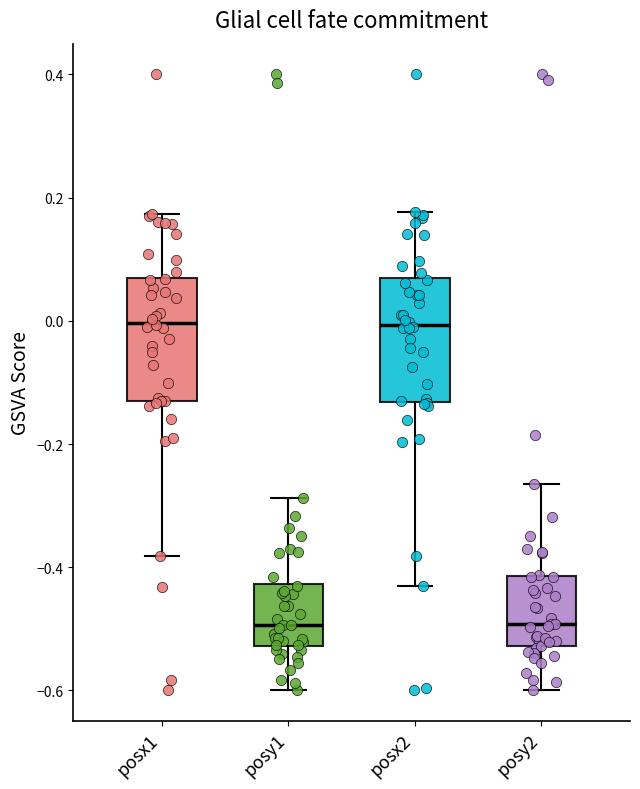

Where does the median line of the box for posy2 sit on the y-axis? The values are not printed on the chart, so give them approximately, as read against the axis.

-0.50